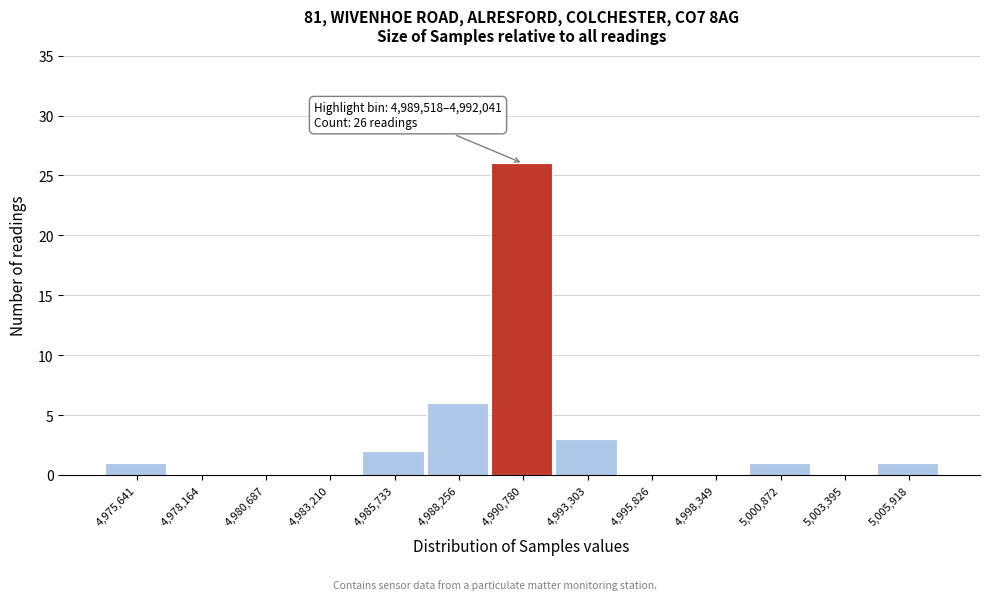

Which range on the x-axis has the tallest bar?

4989500 to 4992000